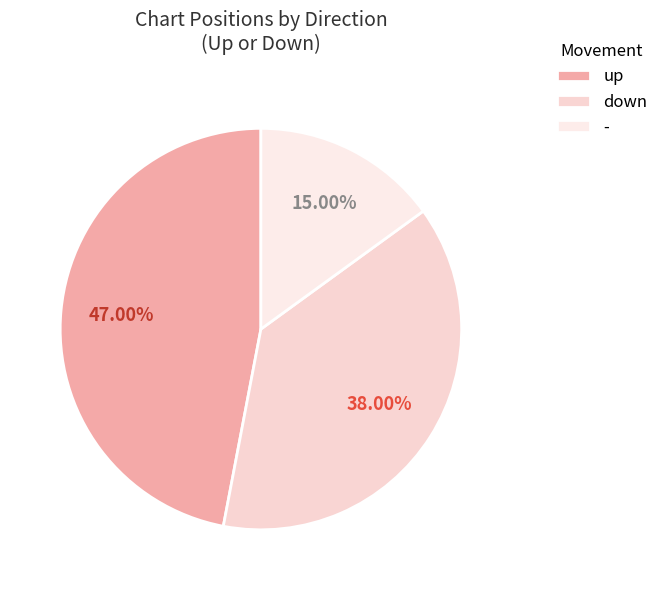

To the nearest percent, what is the combined percentage of up and down?

85%